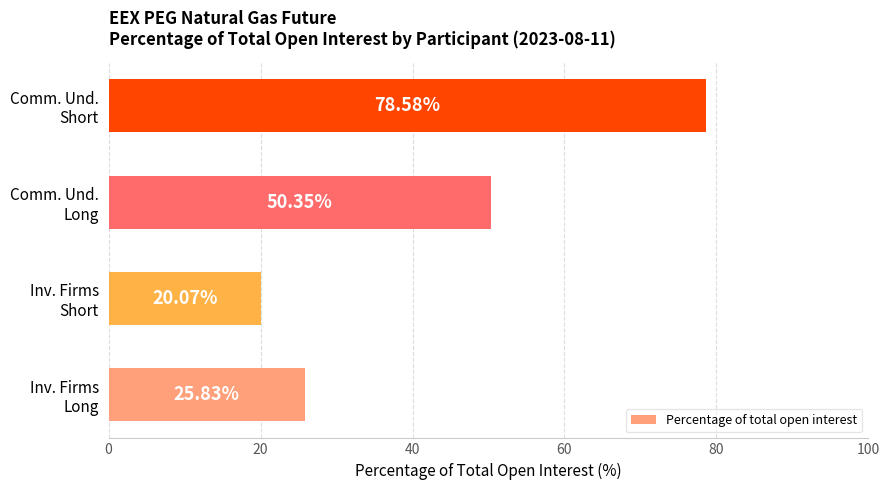

What is the sum of all values?

174.8